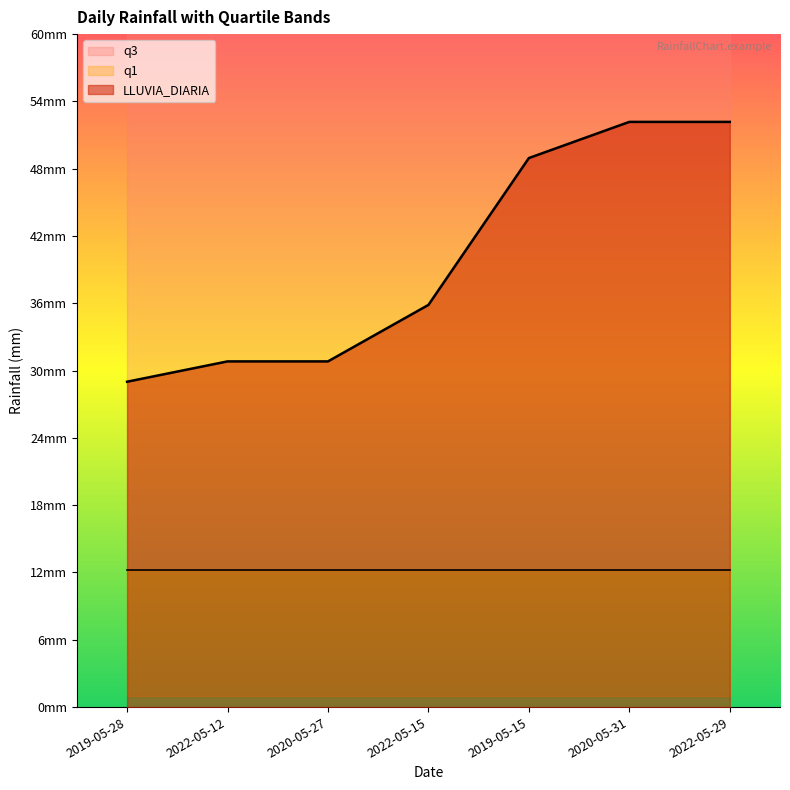

Which has a higher value, 2022-05-15 or 2022-05-12?

2022-05-15